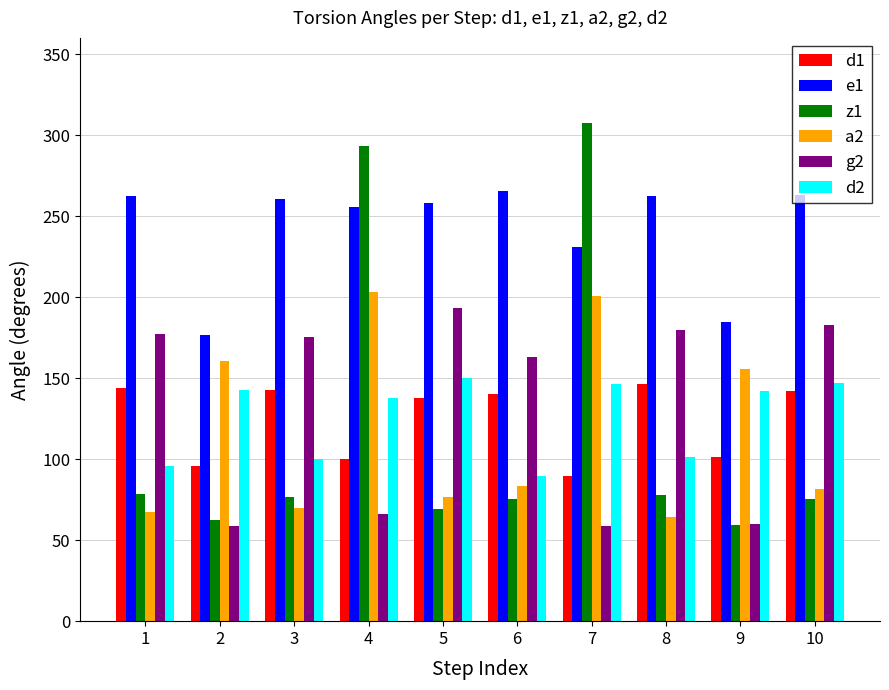

Rank the series by their maximum value, from highest to lowest.

z1, e1, a2, g2, d2, d1